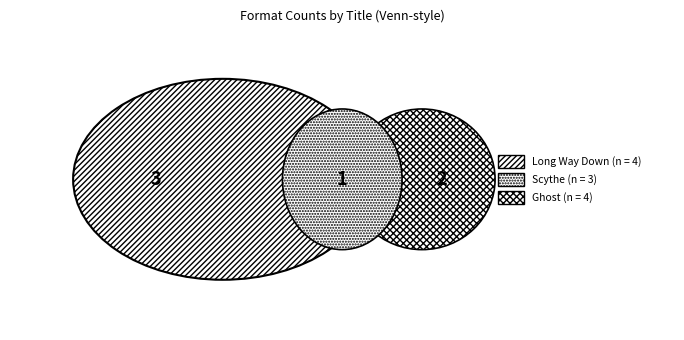

Which category has the smallest portion of the pie?

Scythe